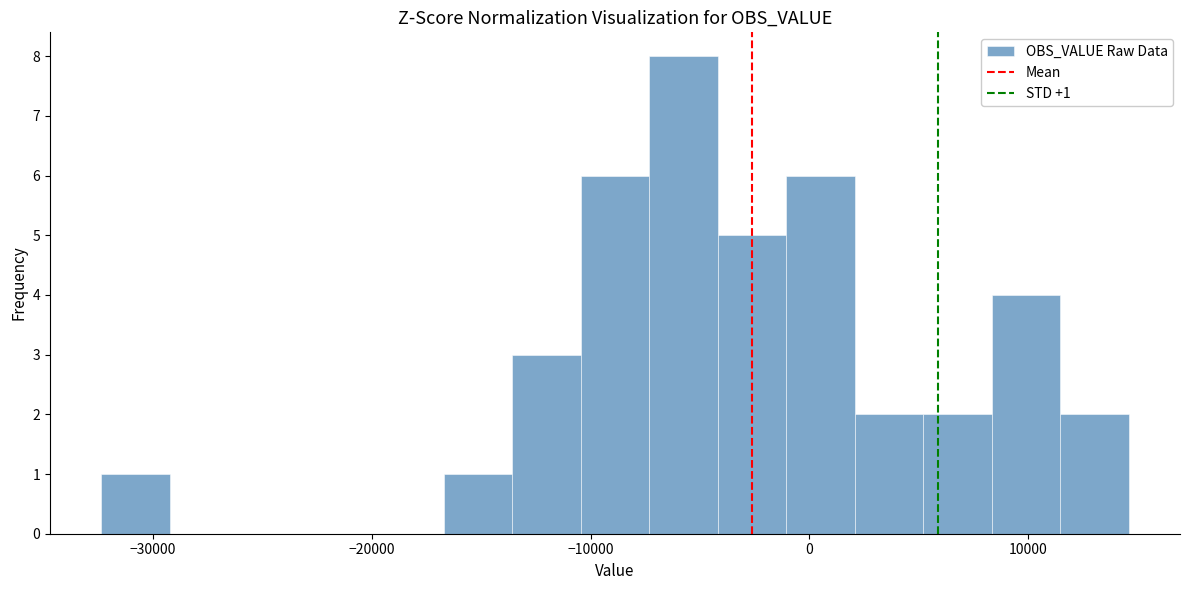

Read against the x-axis, roughly where is the centre of the tallest bar?

-6000